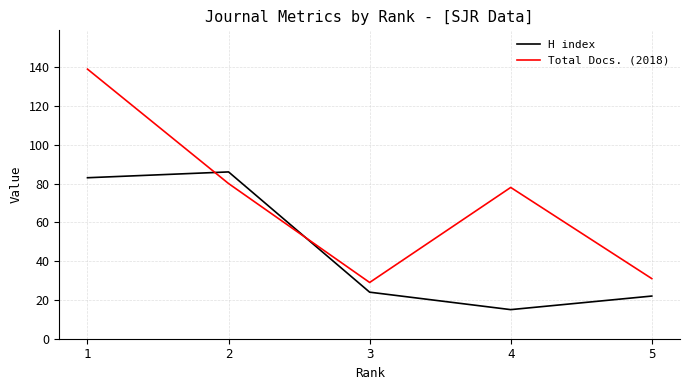

Between 1 and 5, which series saw the biggest shift?

Total Docs. (2018)